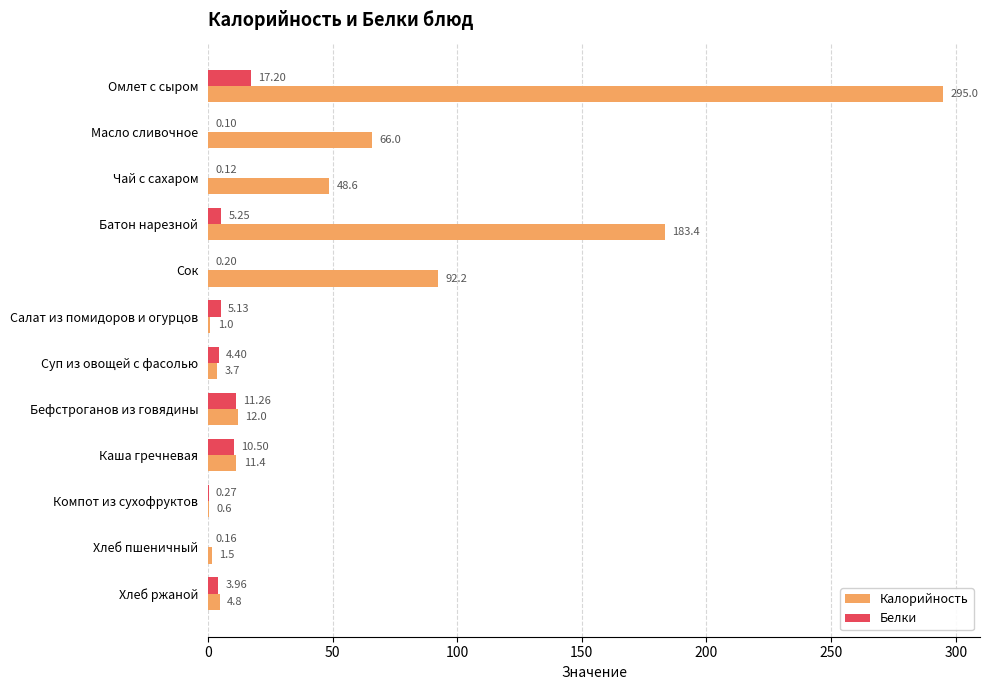

What is the sum of the Белки values at Омлет с сыром and Бефстроганов из говядины?

28.5